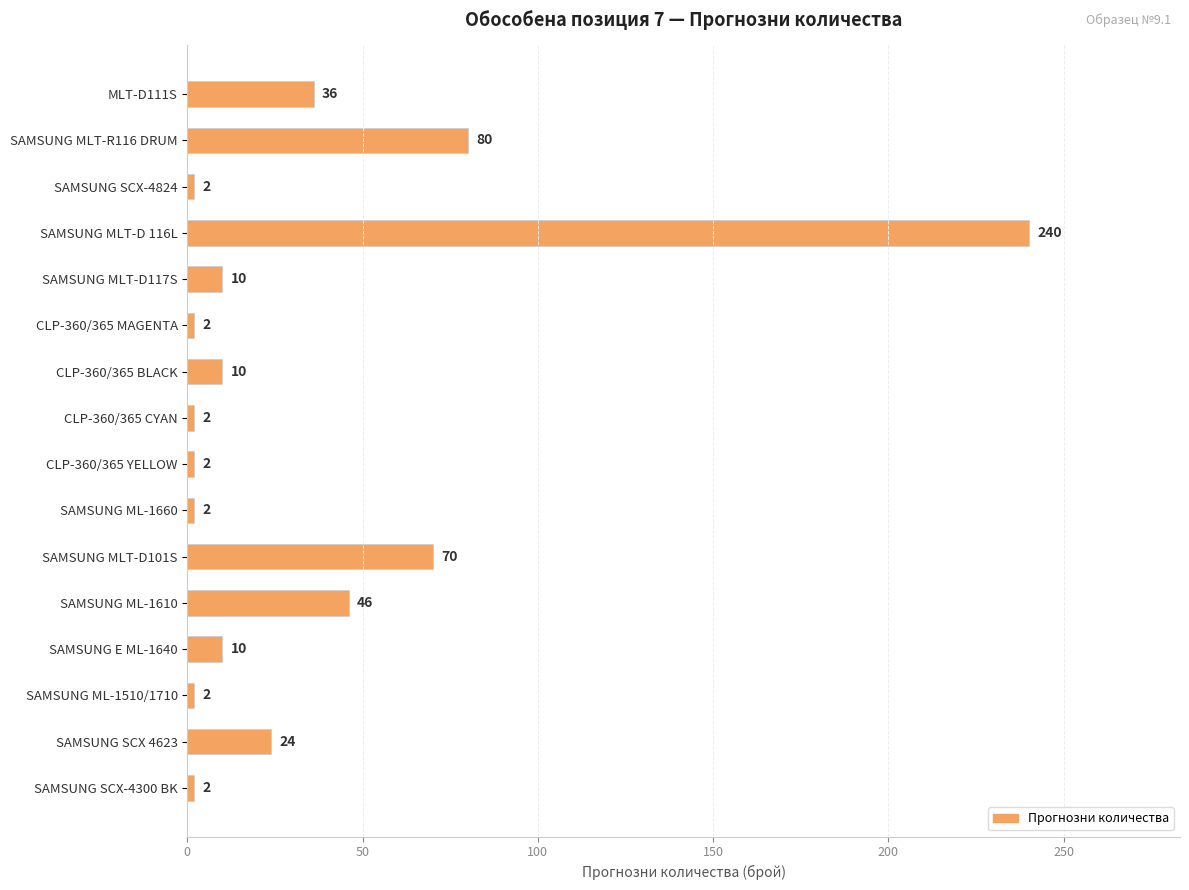

How many data points are less than 10?

7